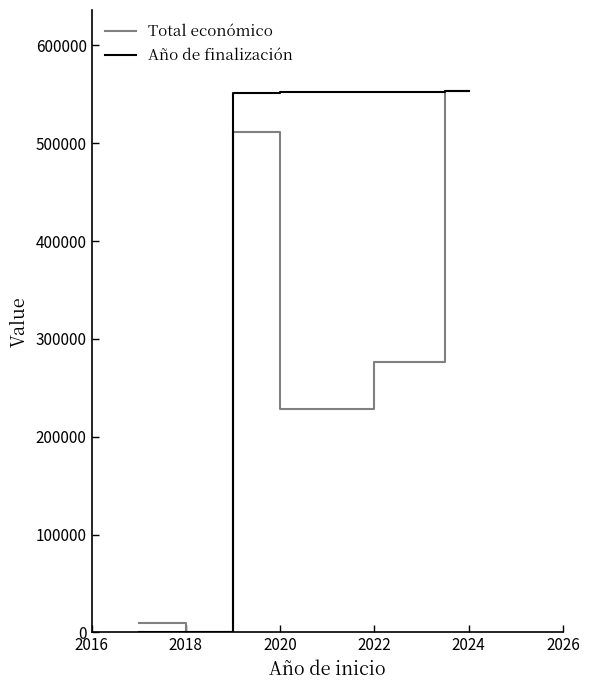

Which category has the highest value in the Total económico series?

2024